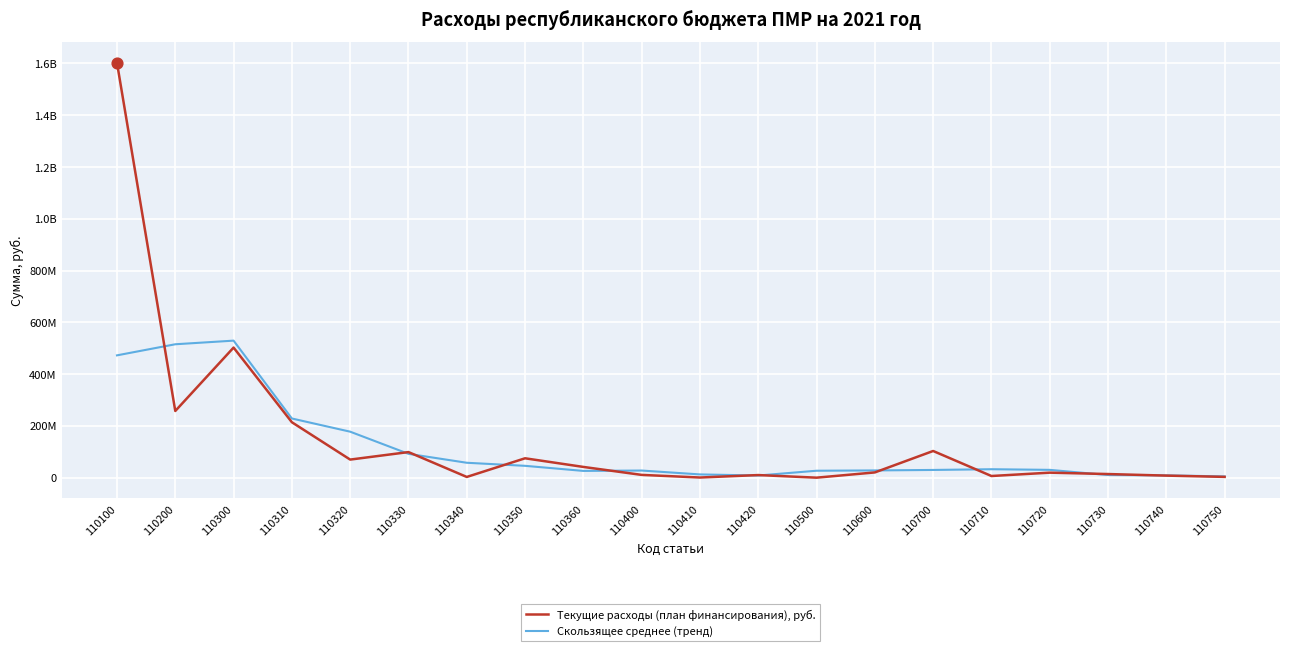

At how many categories does at least one series exceed 258143636?

3